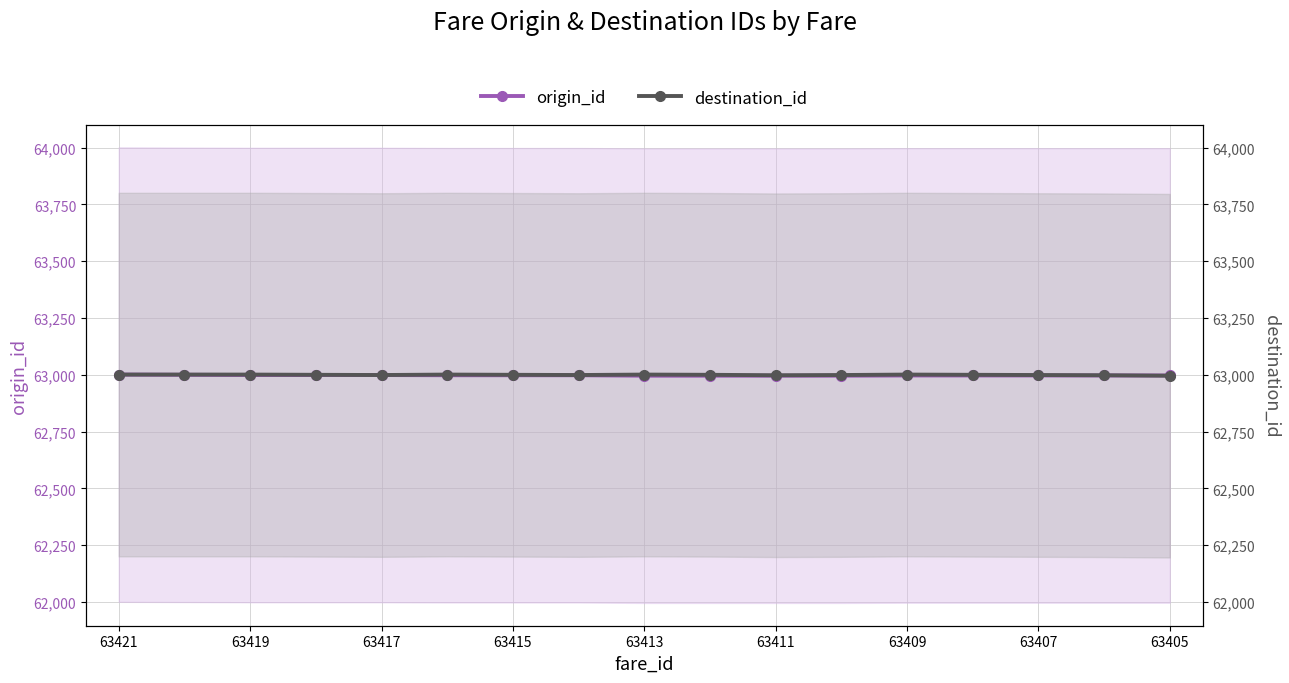

What is the sum of all origin_id values?

1070961